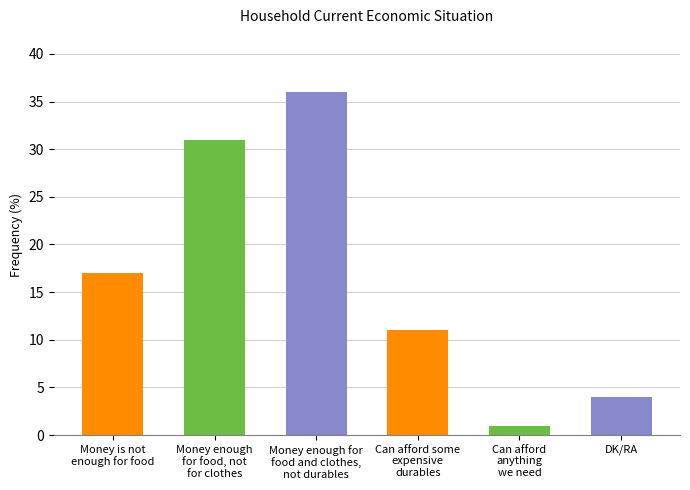

Reading left to right, list all the values displayed in this chart.

17	31	36	11	1	4